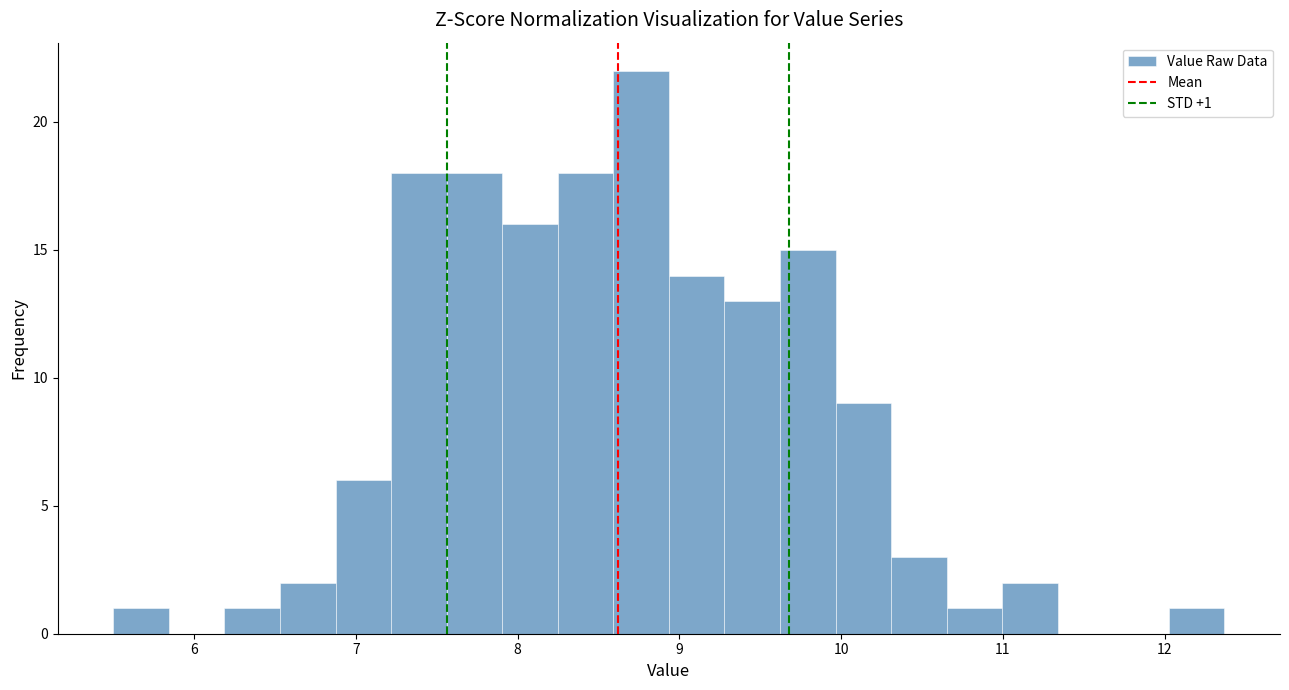

Read against the x-axis, roughly where is the centre of the tallest bar?

8.8